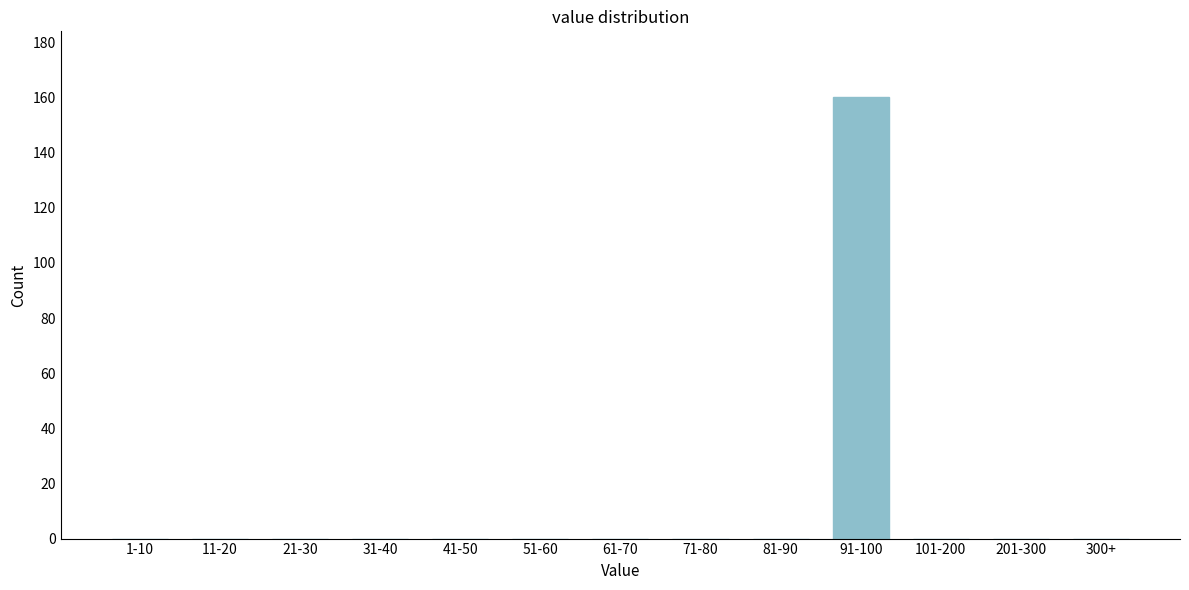

Reading left to right, transcribe all the data shown in this chart.

1-10=0	11-20=0	21-30=0	31-40=0	41-50=0	51-60=0	61-70=0	71-80=0	81-90=0	91-100=160	101-200=0	201-300=0	300+=0